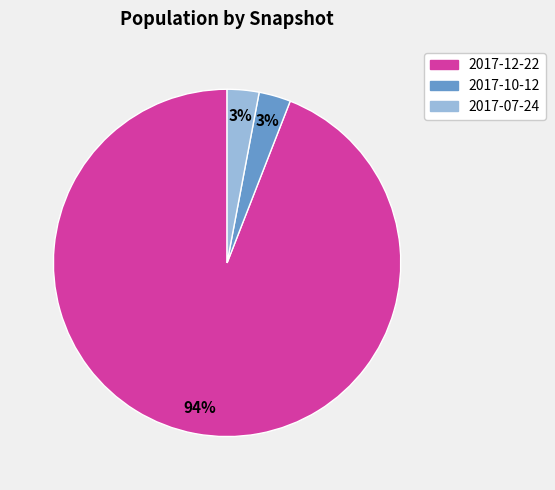

Which slice is the largest?

2017-12-22